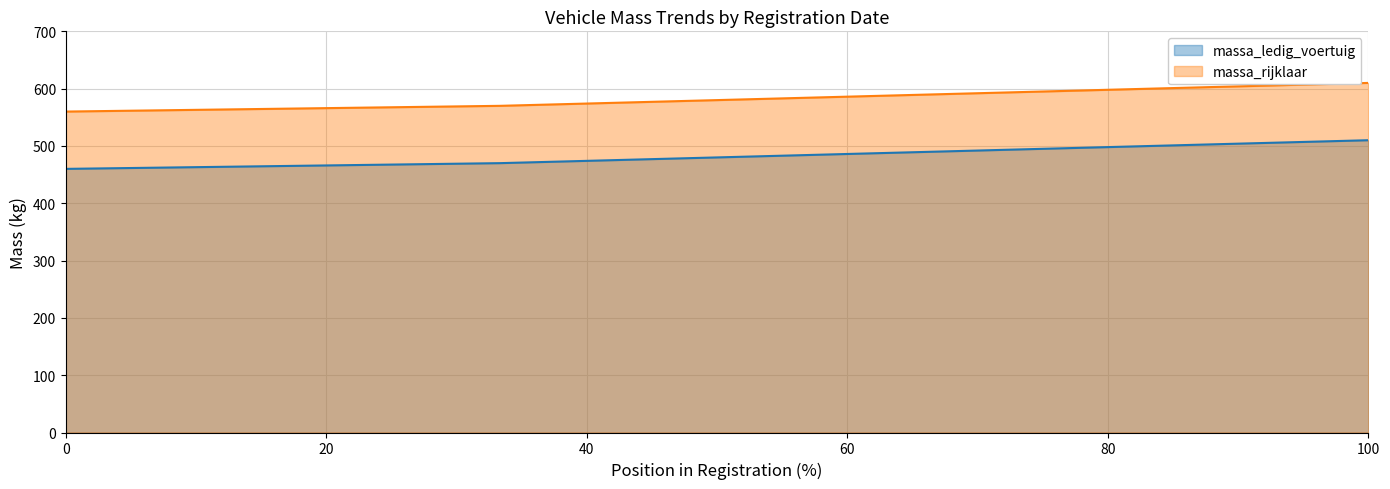

True or false: massa_rijklaar and massa_ledig_voertuig intersect in this chart.

False